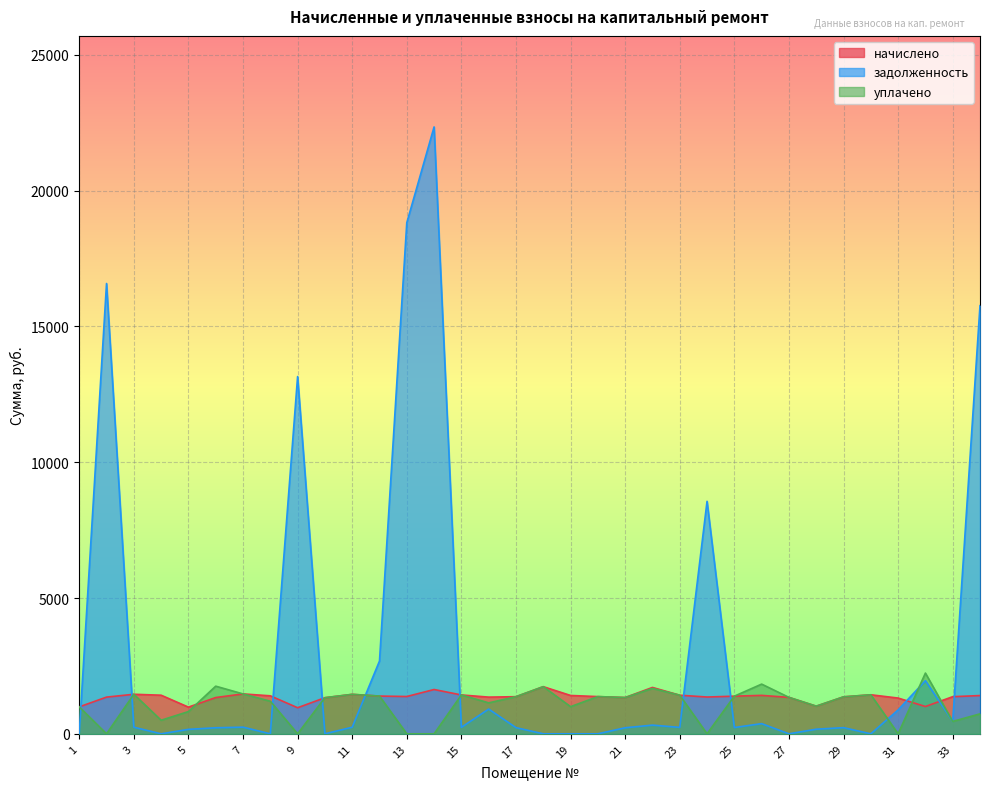

What is the value of the задолженность point at the 11th from the left?

242.2